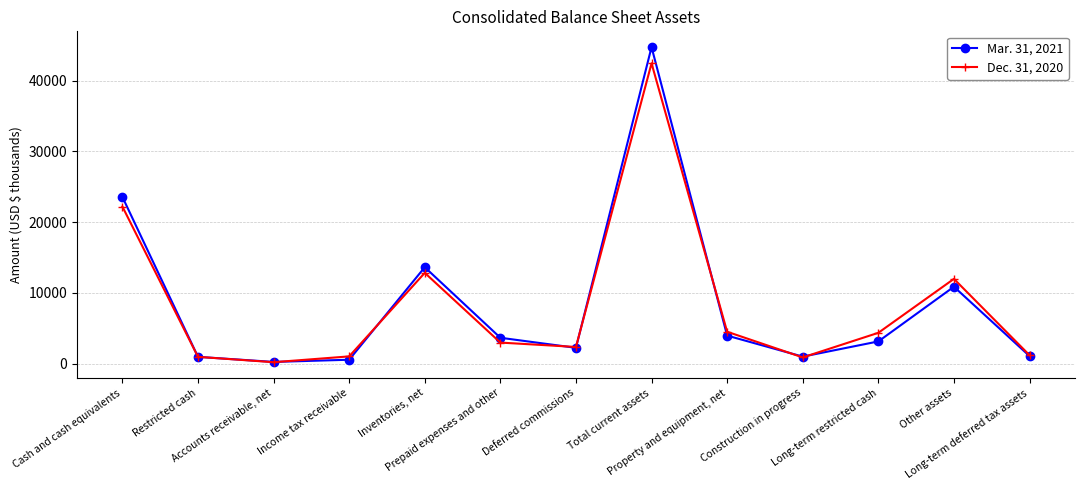

What position from the right is Prepaid expenses and other?

8